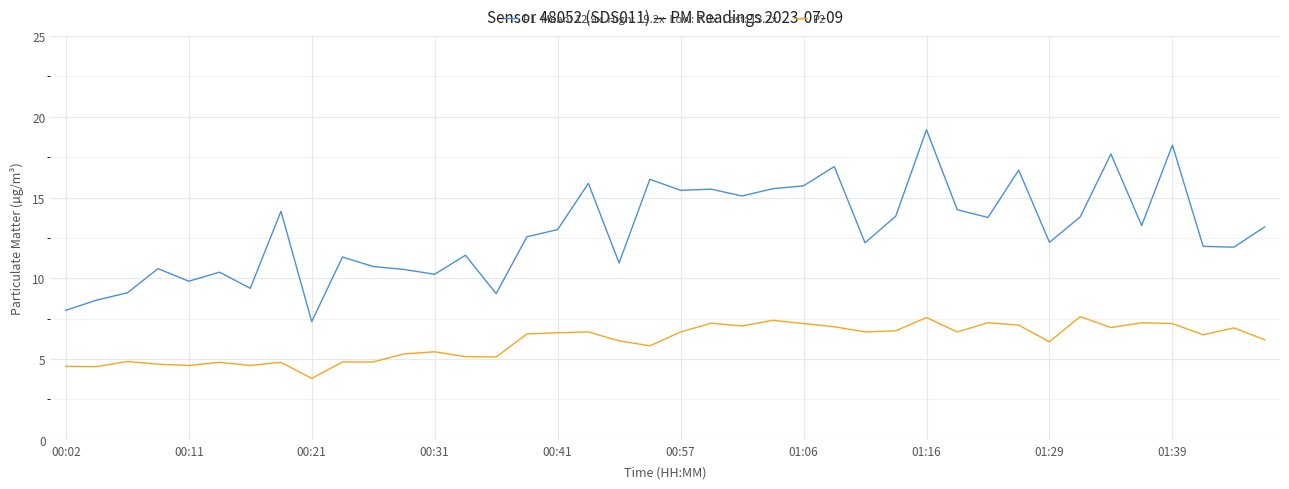

What is the minimum value shown in the chart?

3.8